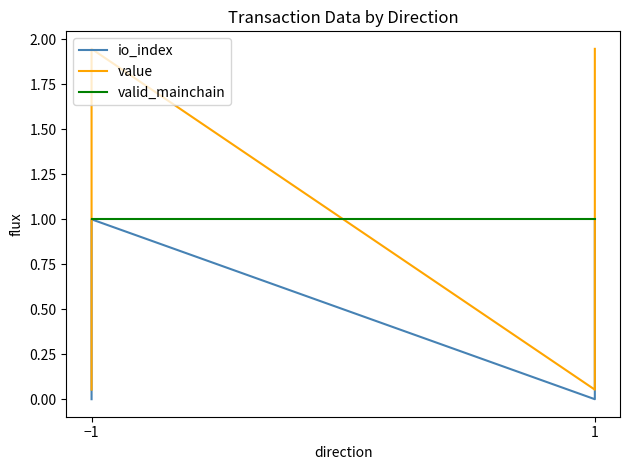

What is the average value of the value series?

1.0